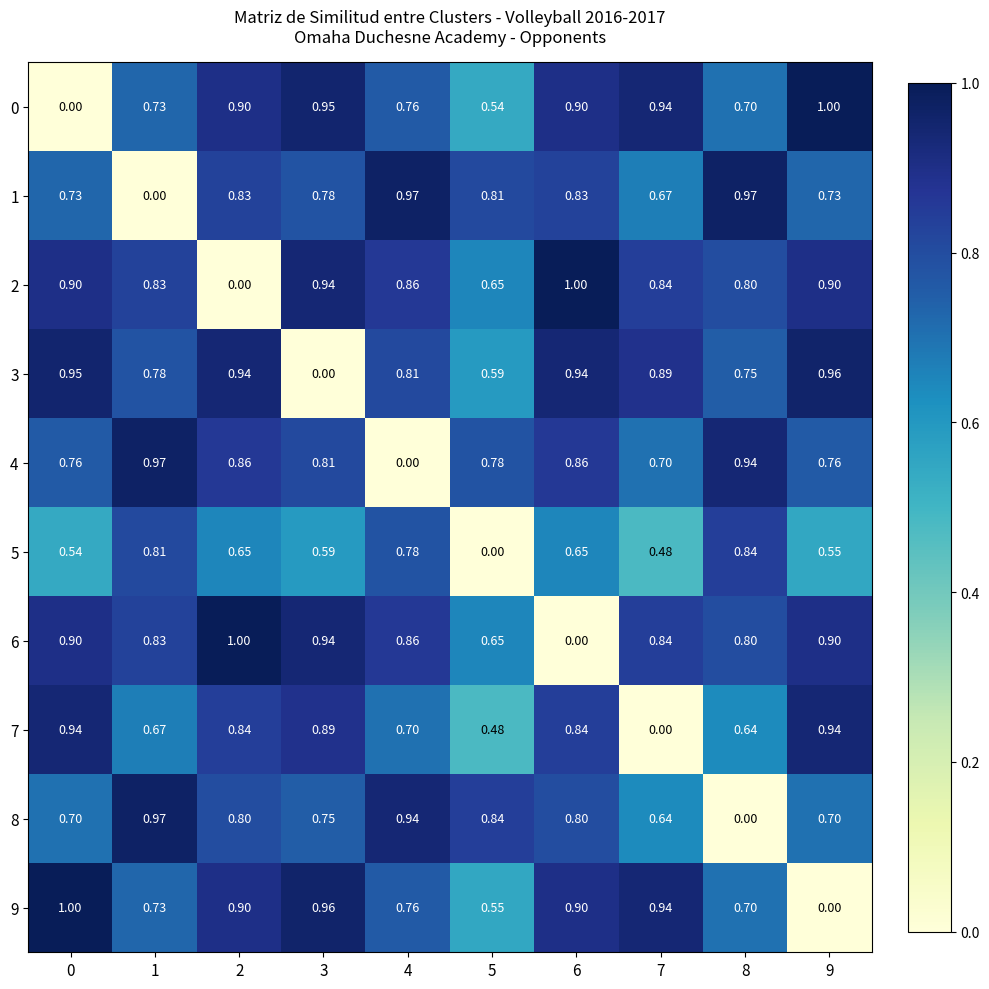

Is the value of 0 at 5 greater than the value of 9 at 3?

No